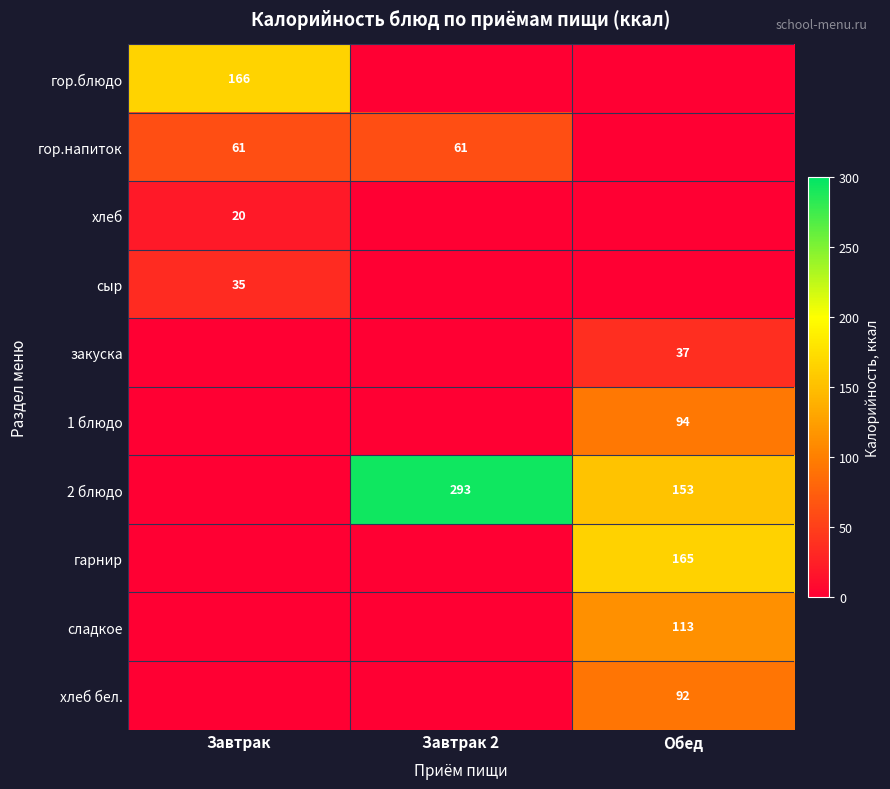

True or false: гор.напиток has a value of 21 at Завтрак 2.

False